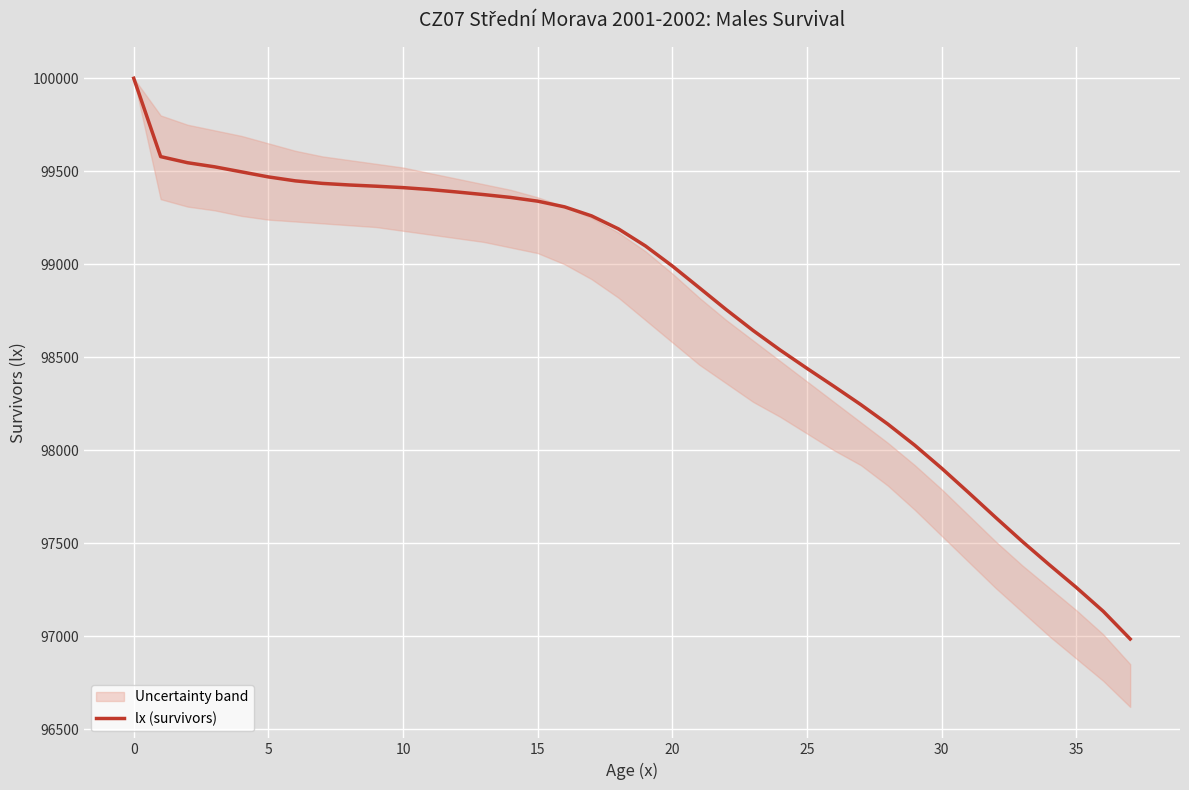

What is the maximum value shown in the chart?

100000.0